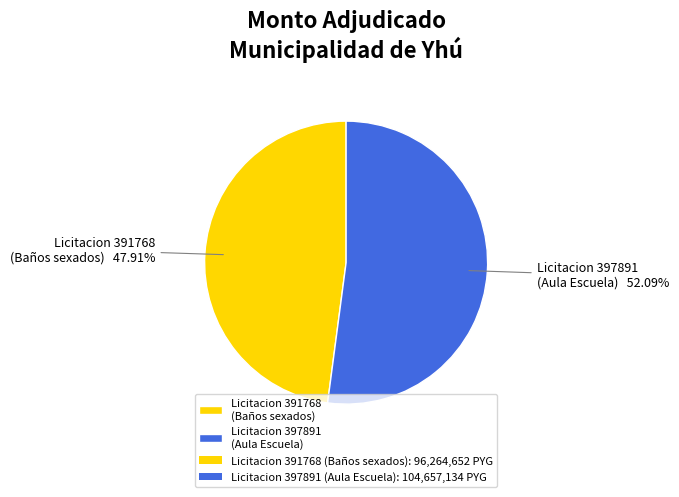

How many segments does this pie chart have?

2